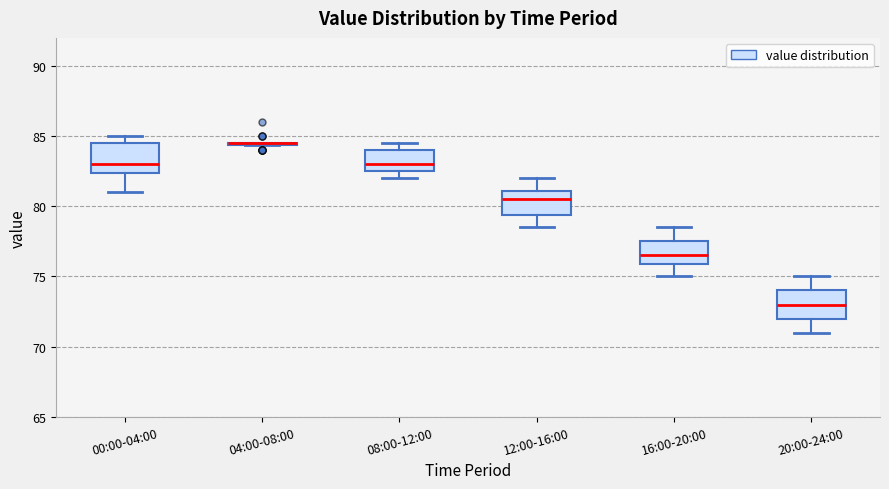

Where does the median line of the box for 20:00-24:00 sit on the y-axis? The values are not printed on the chart, so give them approximately, as read against the axis.

73.0